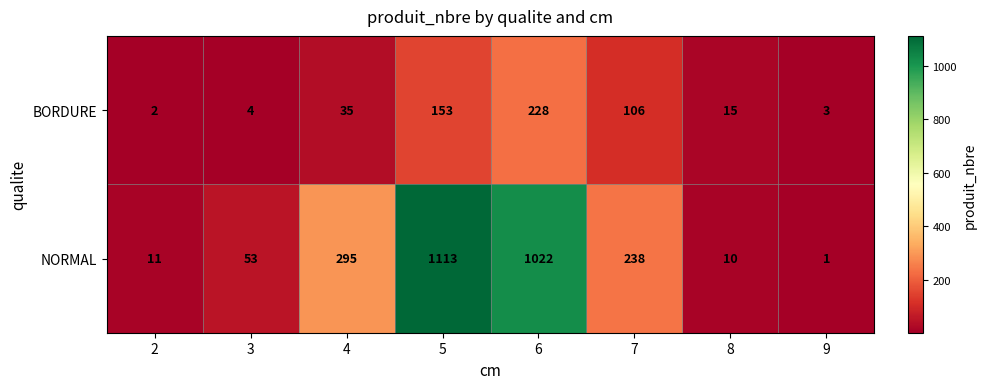

Rank the series by their average value, from highest to lowest.

NORMAL, BORDURE